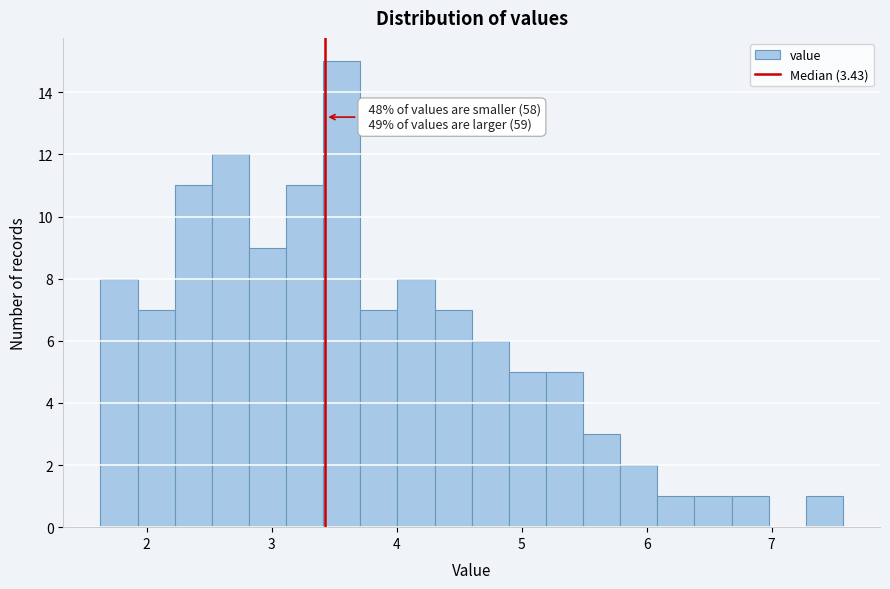

Read against the x-axis, roughly where is the centre of the tallest bar?

3.6